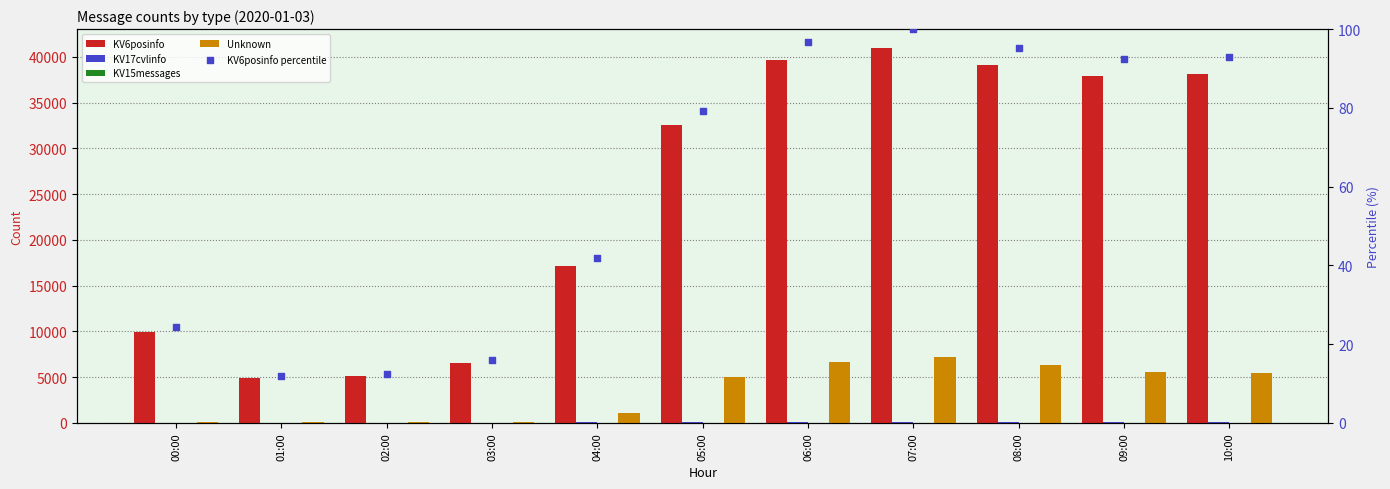

What is the total value across all series at 05:00?

37690.3